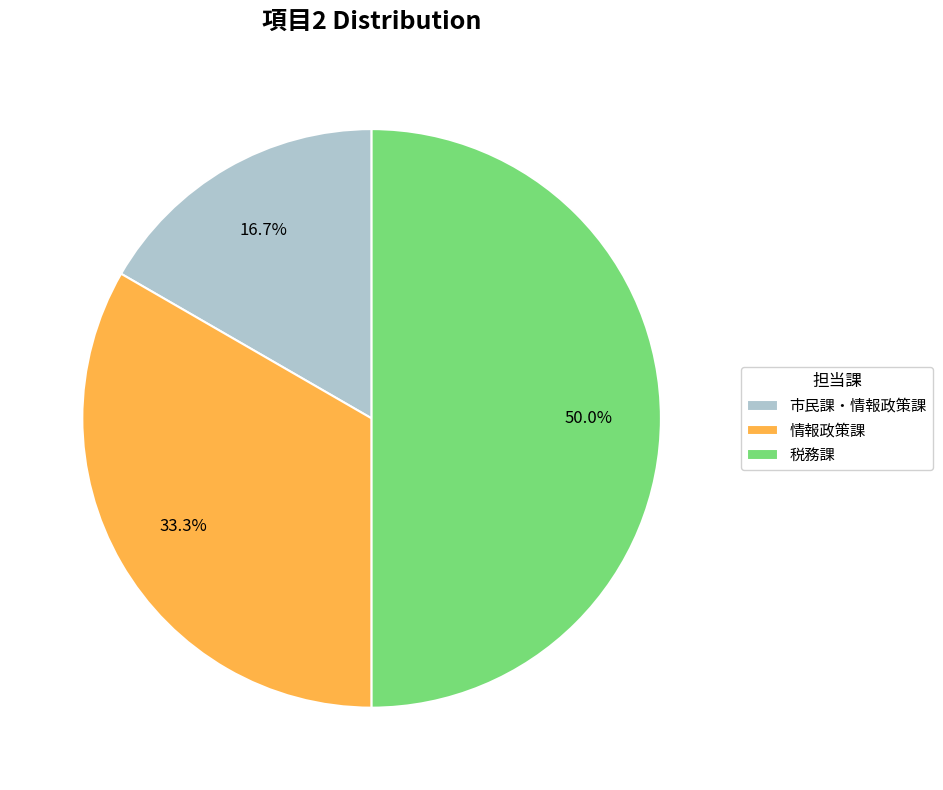

What is the smallest slice in the pie chart?

市民課・情報政策課